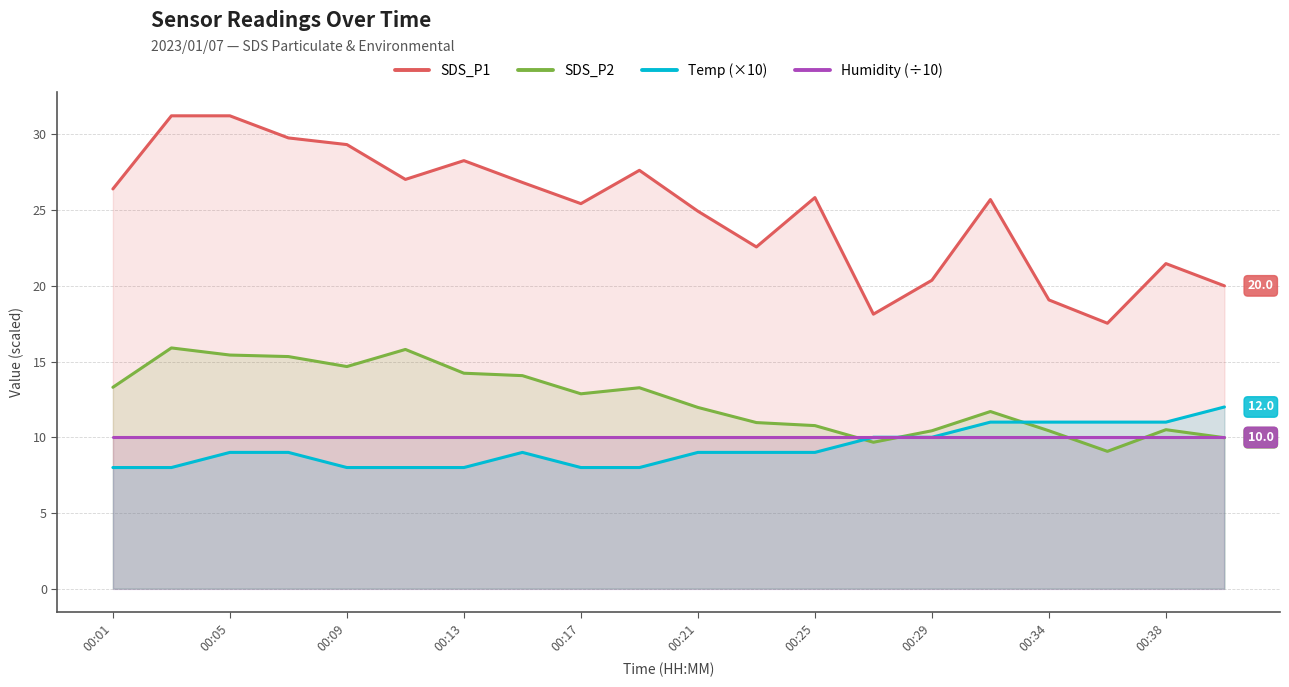

What are all the series names shown in the legend?

SDS_P1, SDS_P2, Temp (×10), Humidity (÷10)